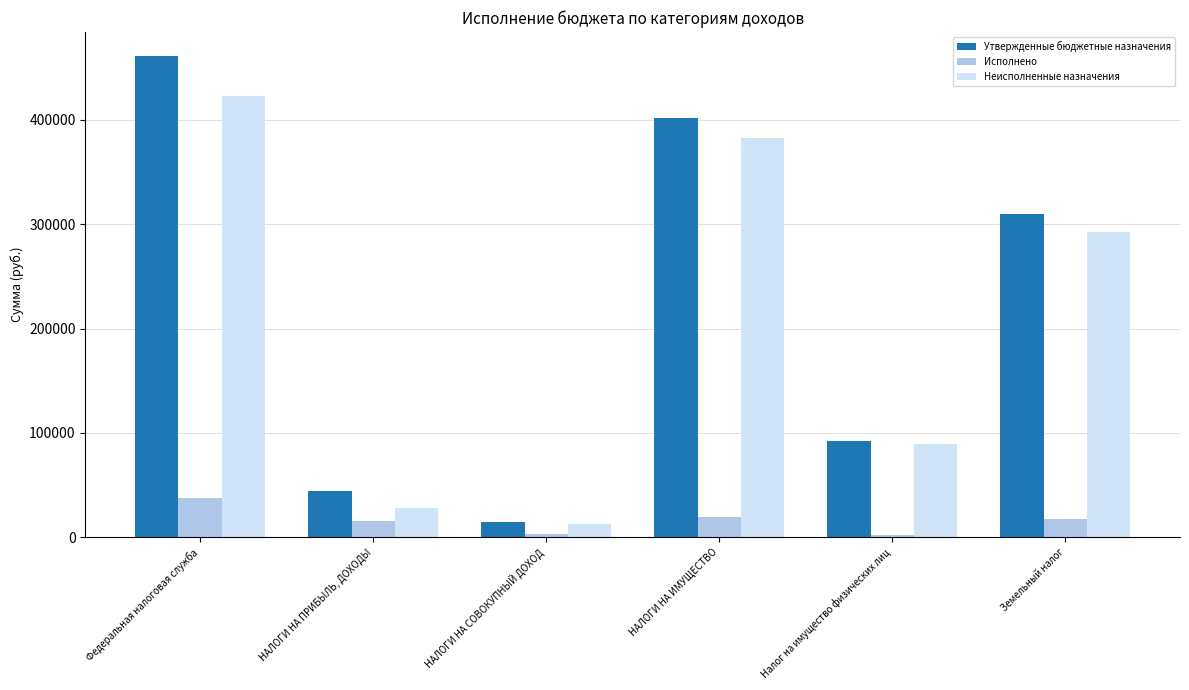

True or false: Исполнено has a value of 17881.5 at Федеральная налоговая служба.

False